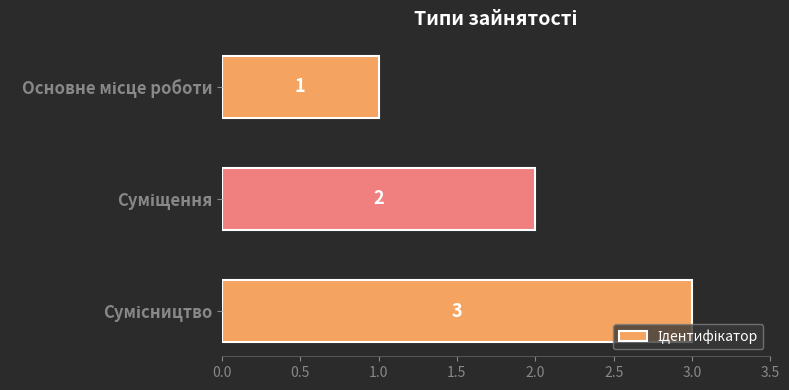

What is the maximum value shown in the chart?

3